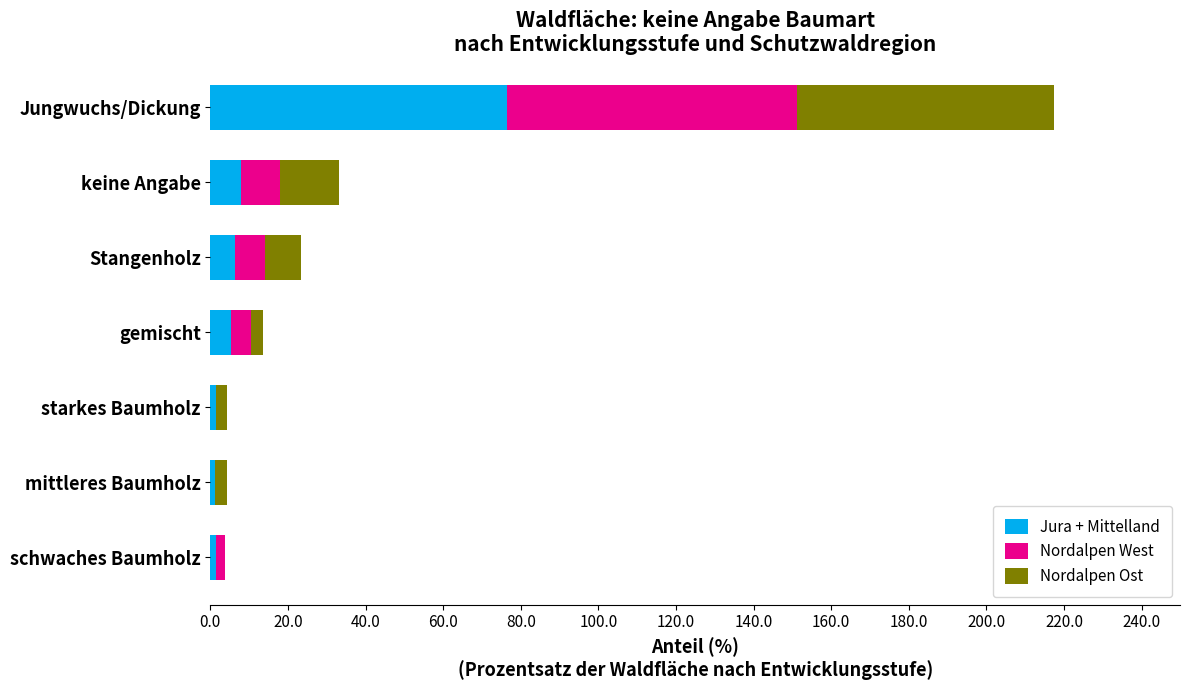

How many categories are shown in the chart?

7